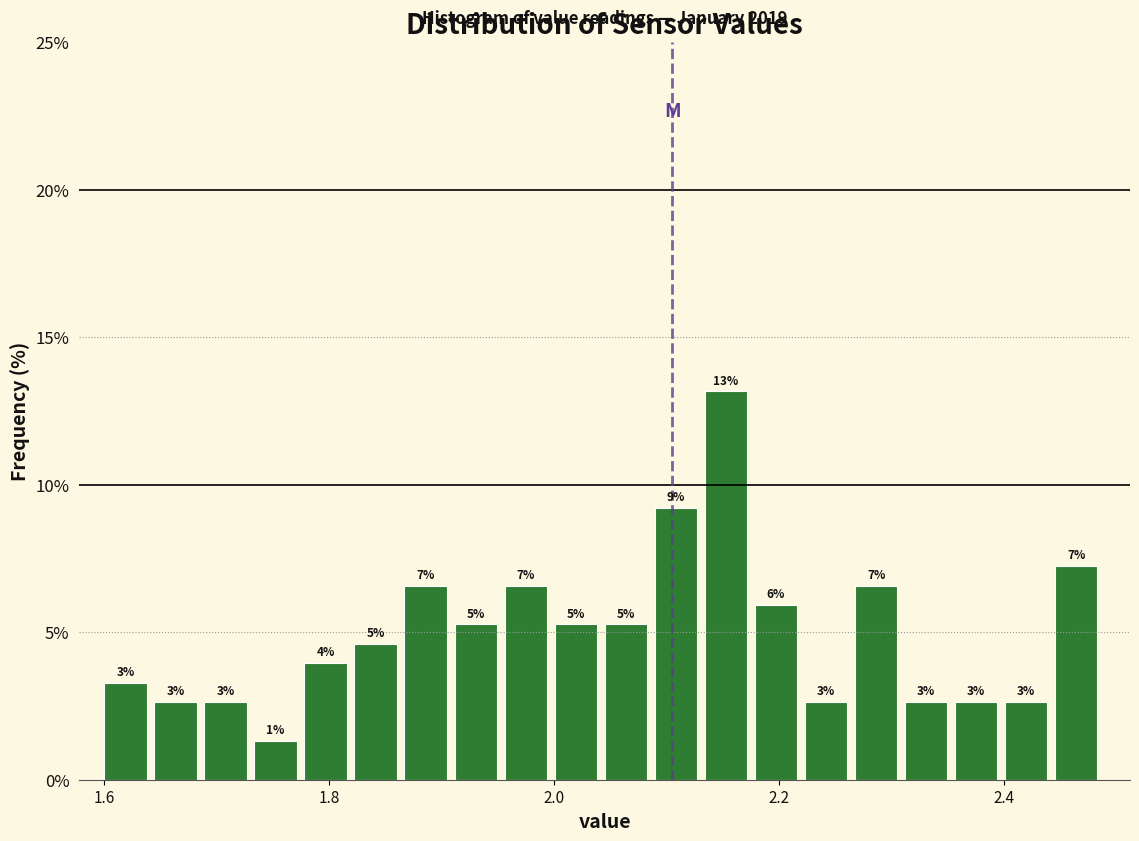

Around what value on the x-axis is the tallest bar? Give the approximate position of its centre, as read against the axis.

2.16